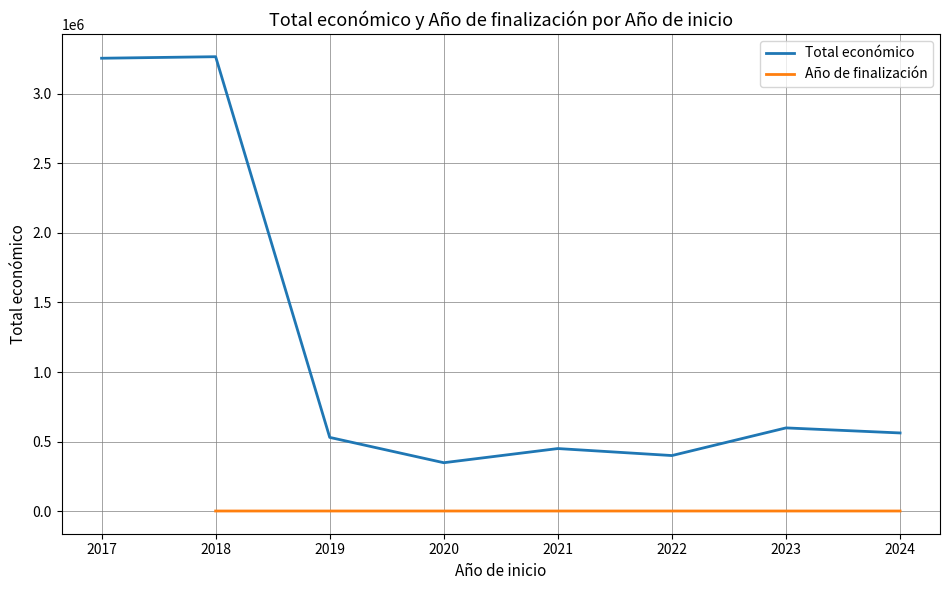

What is the highest value of the Total económico series?

3264877.2